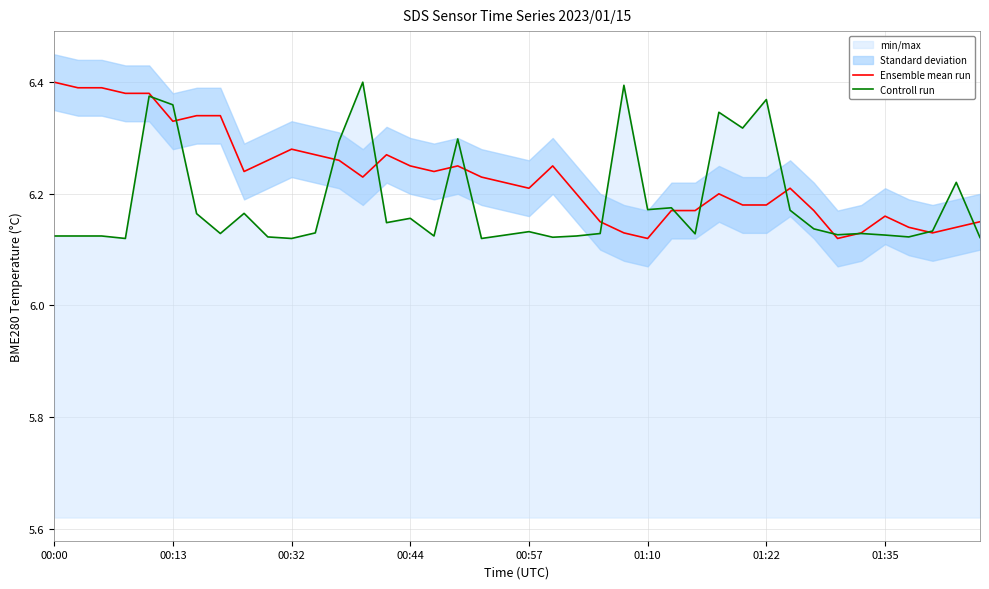

Which series has the largest range (max minus min)?

Ensemble mean run